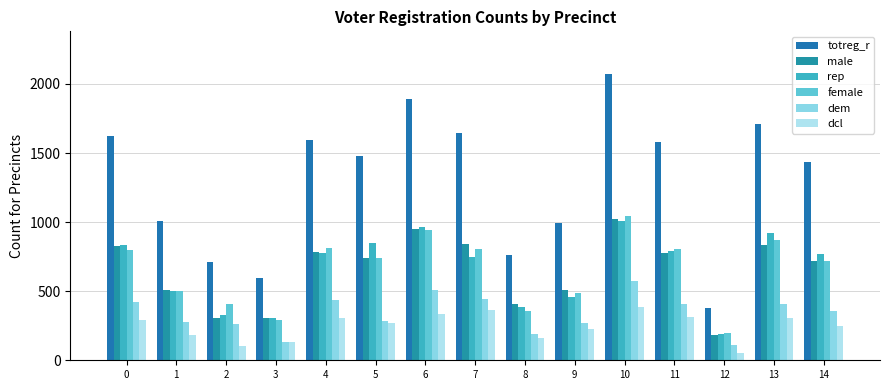

Is it true that female equals 1269 at 13?

False